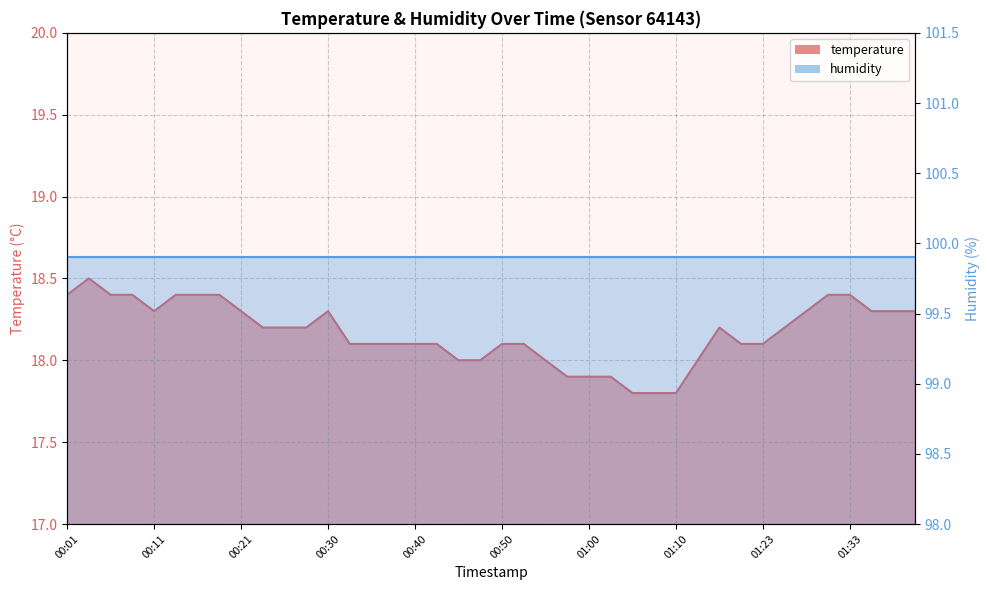

Reading left to right, extract all data points from this chart.

18.4	18.5	18.4	18.4	18.3	18.4	18.4	18.4	18.3	18.2	18.2	18.2	18.3	18.1	18.1	18.1	18.1	18.1	18.0	18.0	18.1	18.1	18.0	17.9	17.9	17.9	17.8	17.8	17.8	18.0	18.2	18.1	18.1	18.2	18.3	18.4	18.4	18.3	18.3	18.3